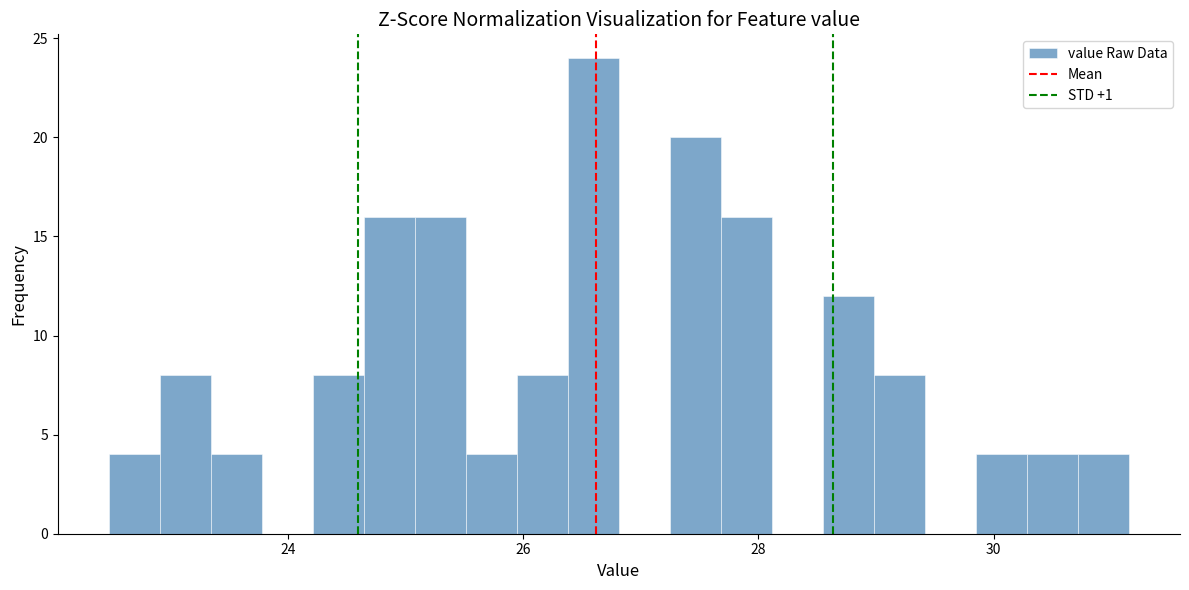

Read against the x-axis, roughly where is the centre of the tallest bar?

26.6